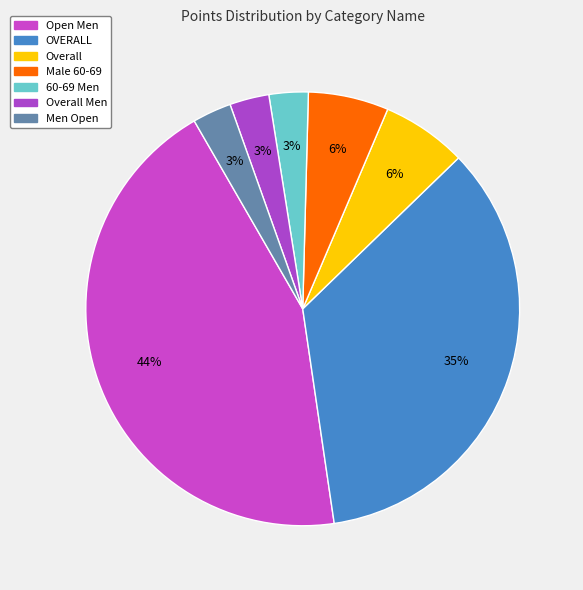

Is Open Men the majority of the pie?

No